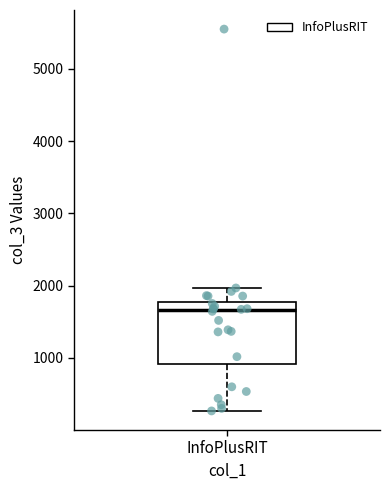

Transcribe this box plot: give where the median line is, the range the box spans, and where the two whiskers end, as read against the y-axis. The values are not printed on the chart, so give them approximately, as read against the axis.

median 1700, box 900 to 1800, whiskers 300 to 2000